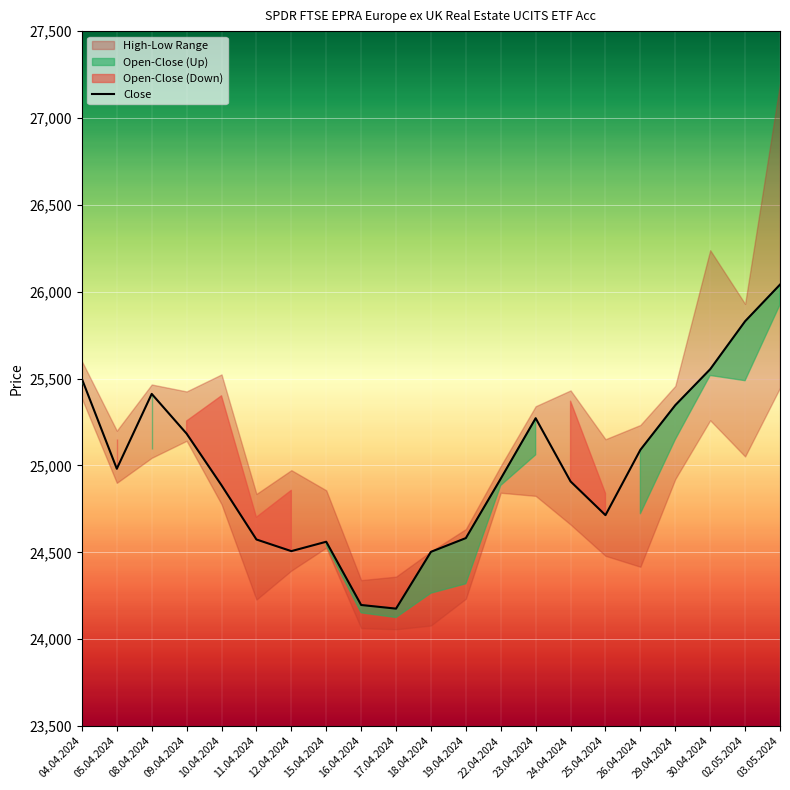

The chart shows a value of 33236 at 19.04.2024. True or false?

False